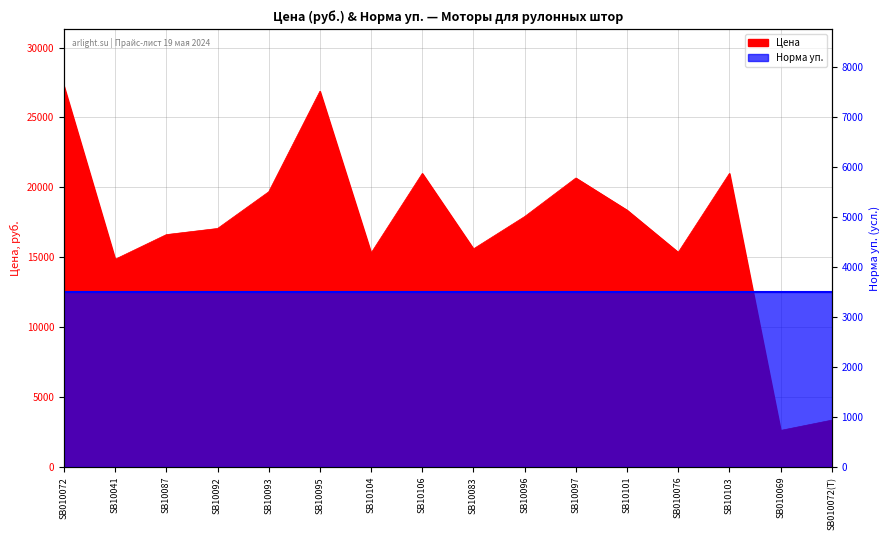

What position from the right is SB010076?

4